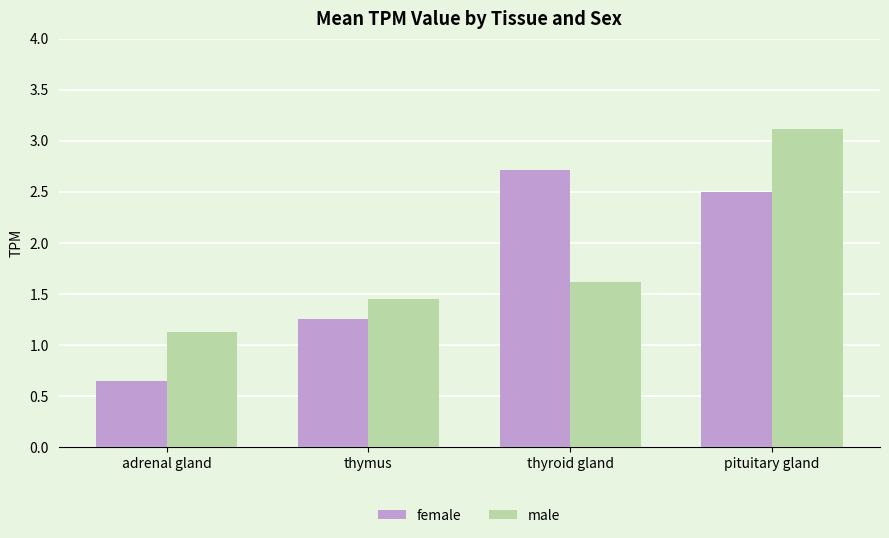

List the labels in order of male value, largest first.

pituitary gland, thyroid gland, thymus, adrenal gland